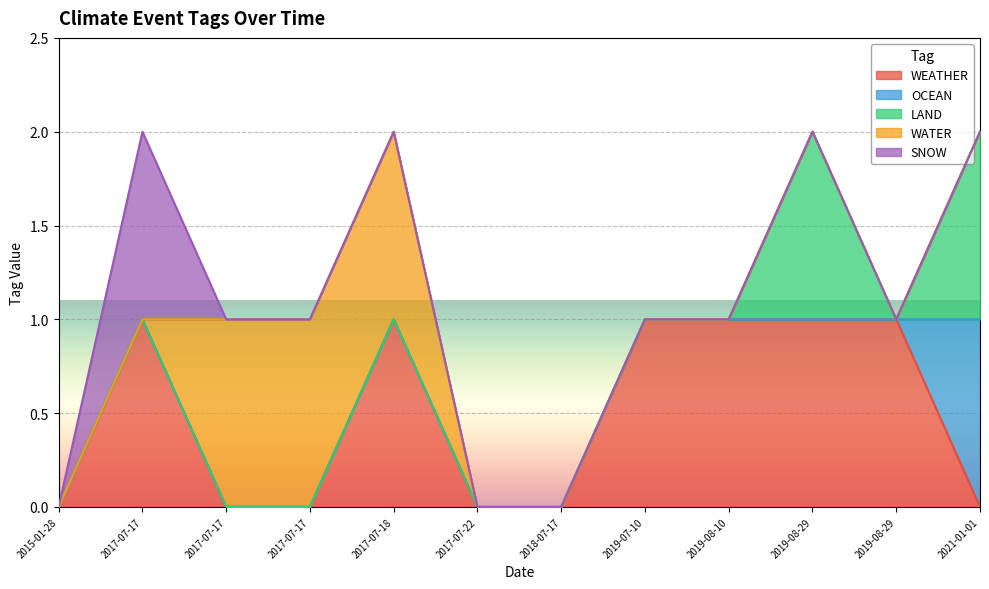

True or false: OCEAN has more than 2 interior local peaks.

False